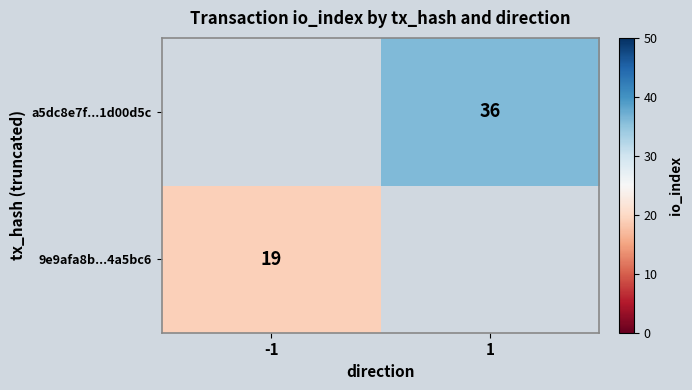

True or false: a5dc8e7f...1d00d5c has a value of 62.3 at 1.

False